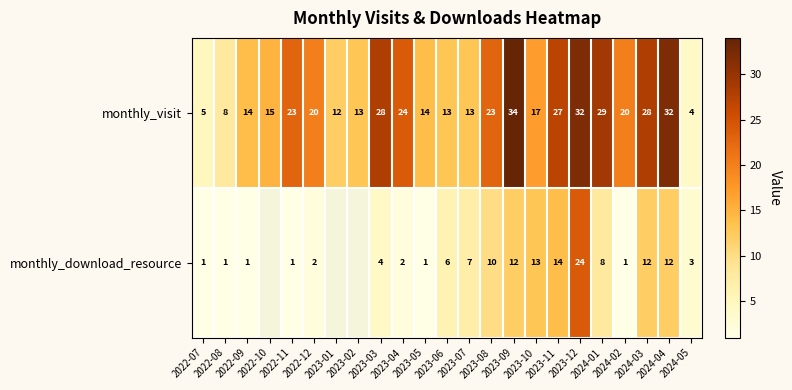

What is the highest value of the monthly_visit series?

34